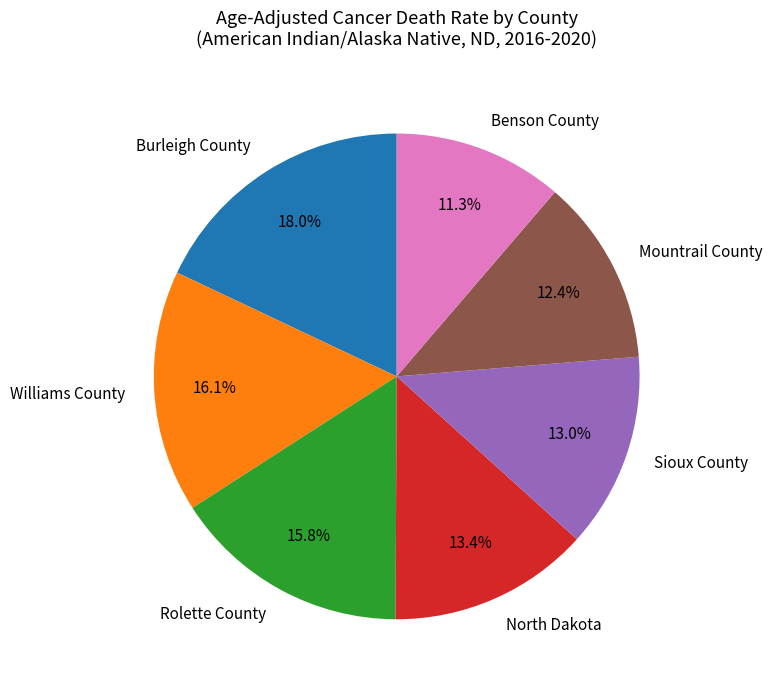

To the nearest percent, what is the difference between the largest and smallest slice percentages?

7%